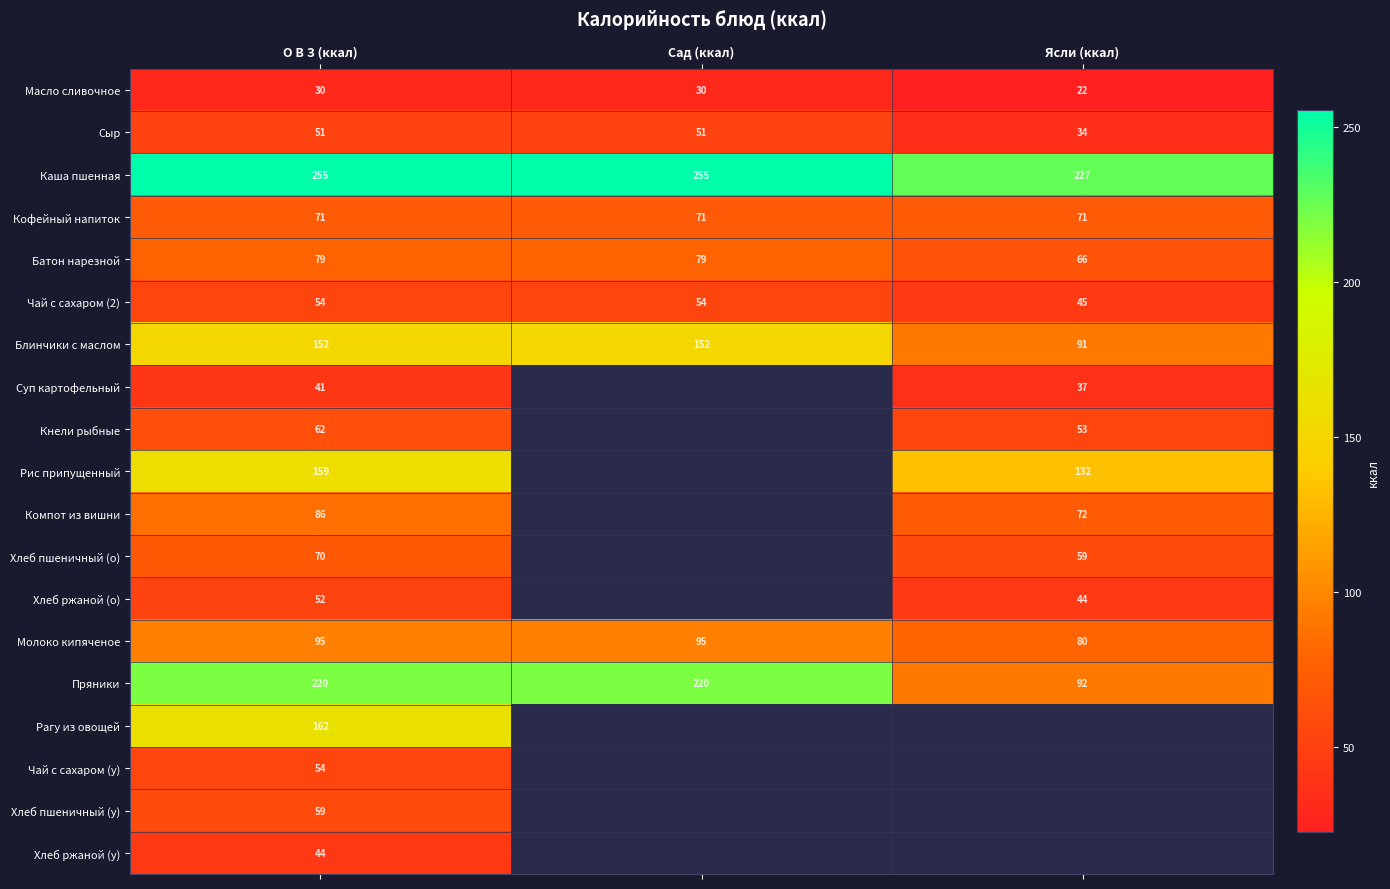

Is the value of Батон нарезной at О В З (ккал) greater than the value of Блинчики с маслом at Ясли (ккал)?

No